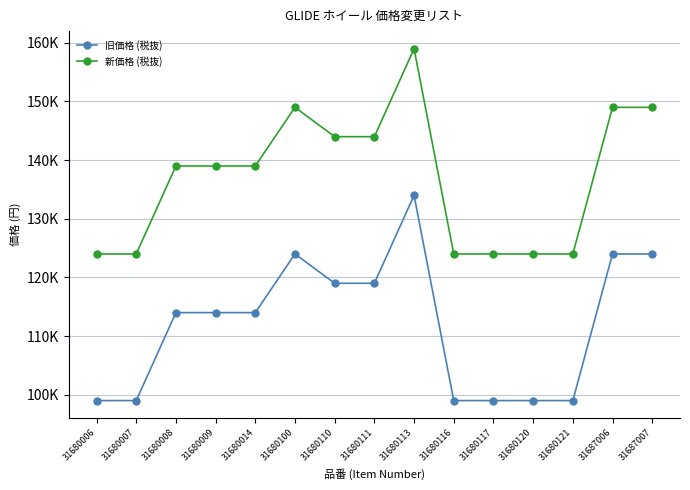

Which category has the highest value in the 旧価格 (税抜) series?

31680113